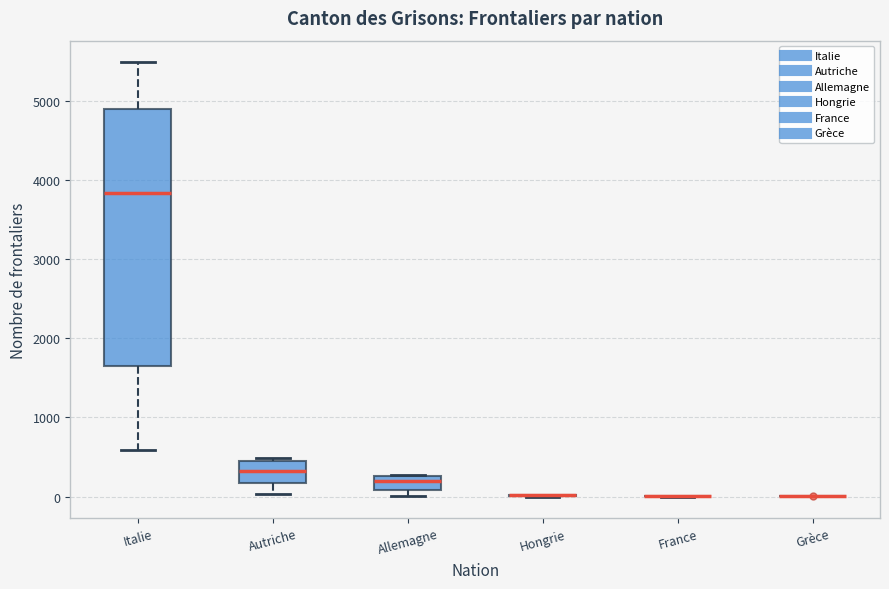

Where is the lower edge of the box for Autriche on the y-axis? The values are not printed on the chart, so give them approximately, as read against the axis.

200